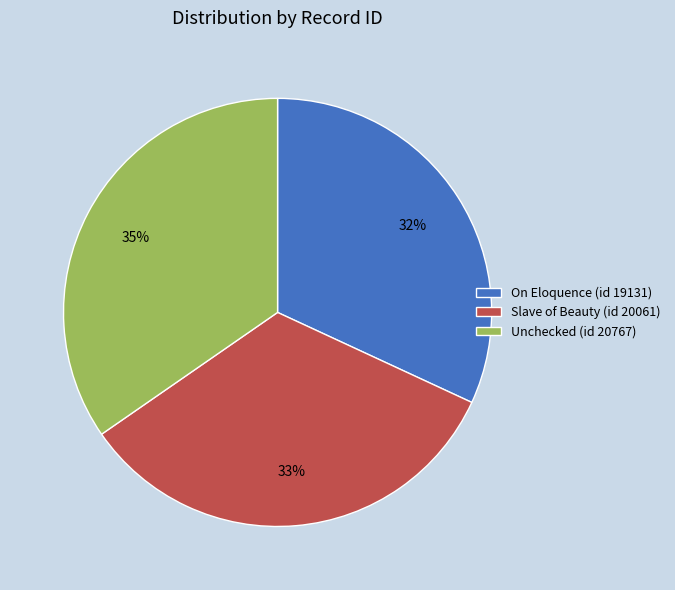

Which slice is the largest?

Unchecked (id 20767)